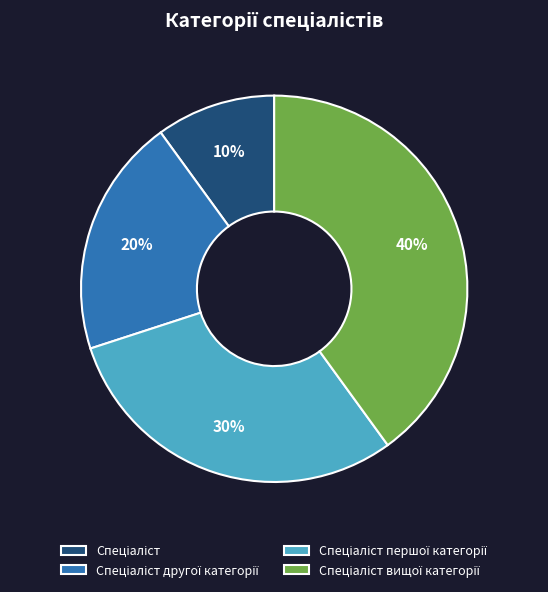

To the nearest percent, what is the average slice percentage?

25%